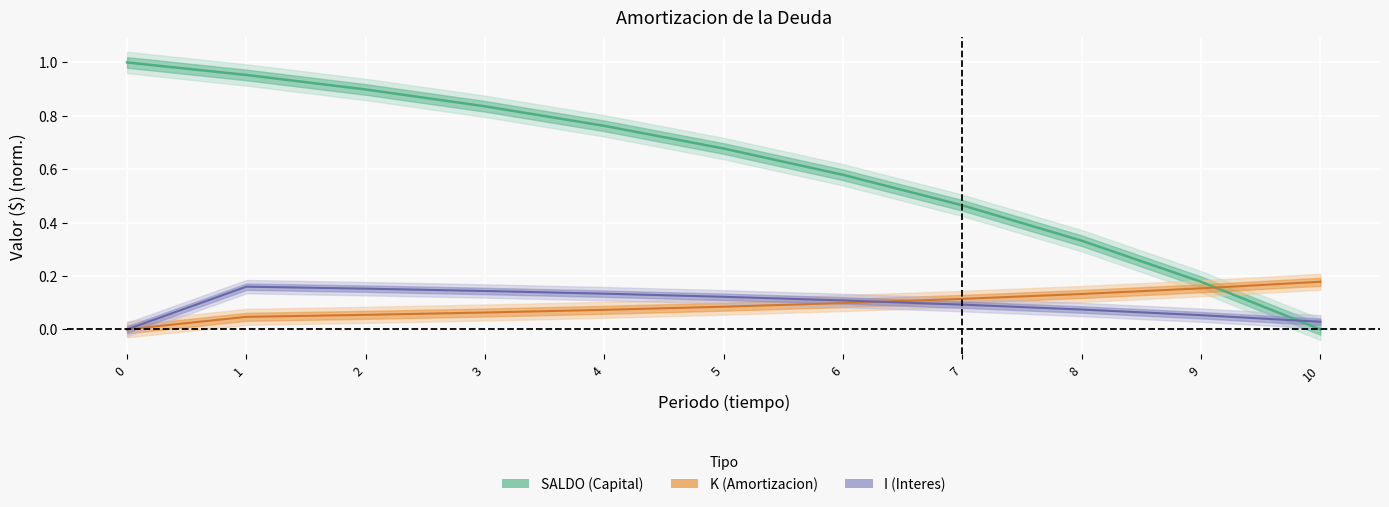

How many lines are shown in the chart?

3